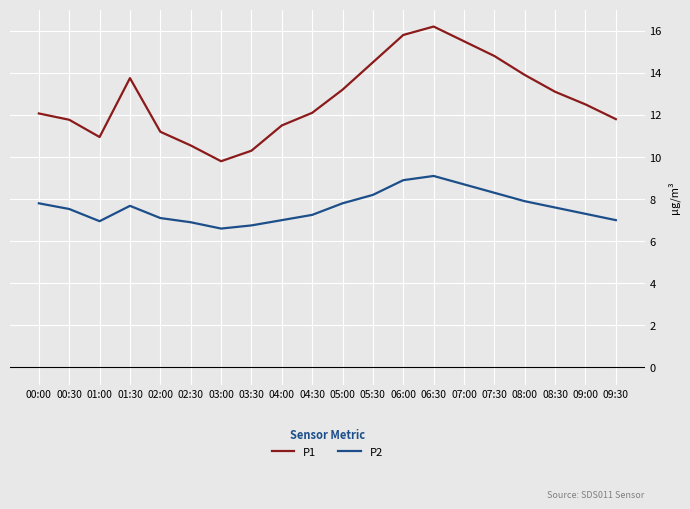

What is the smallest value displayed?

6.6